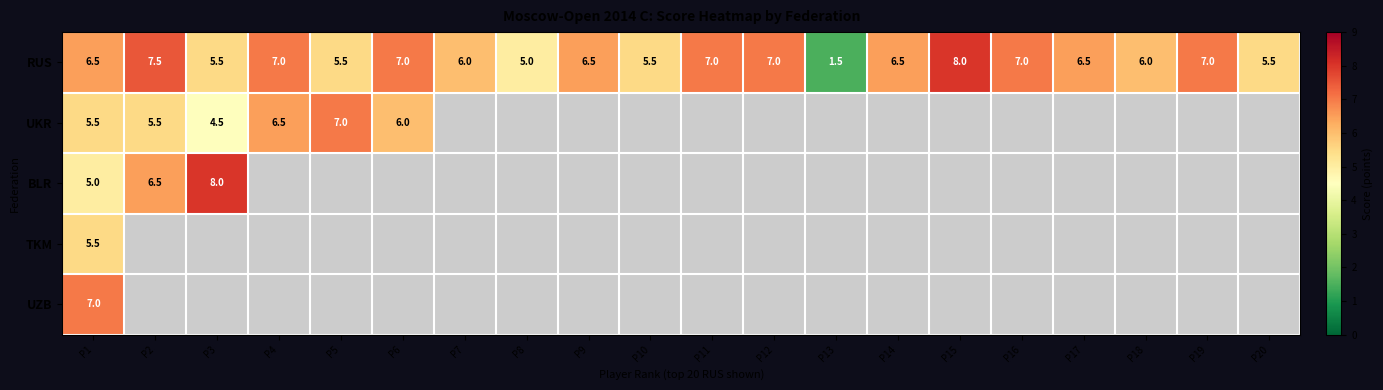

What is the difference between the maximum and second lowest values in the RUS series?

3.0